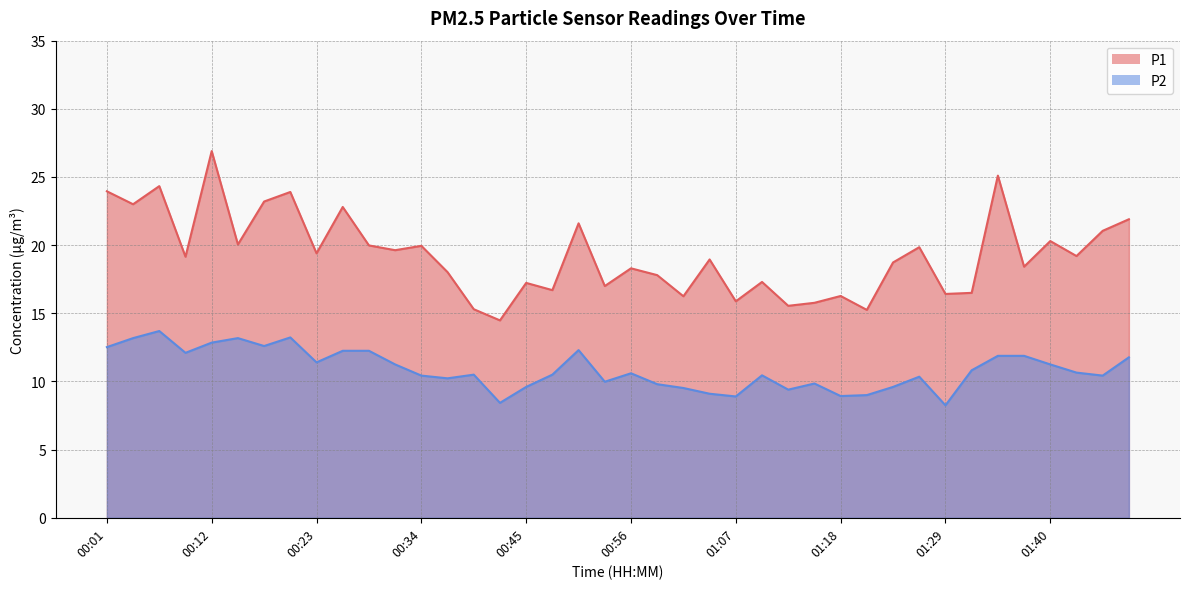

What are all the series names shown in the legend?

P1, P2